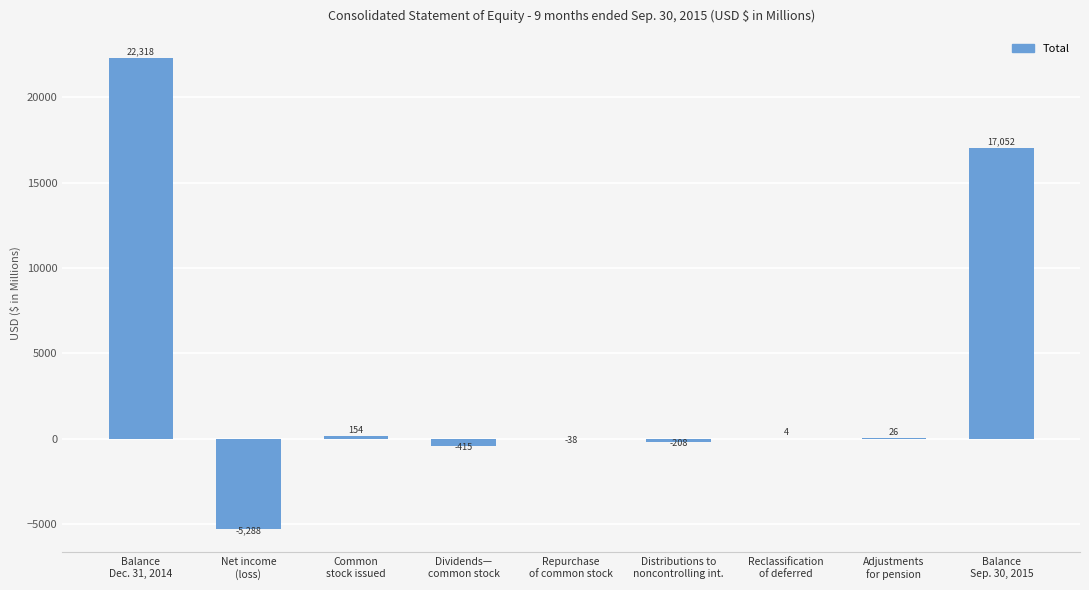

What is the sum of all values?

33605